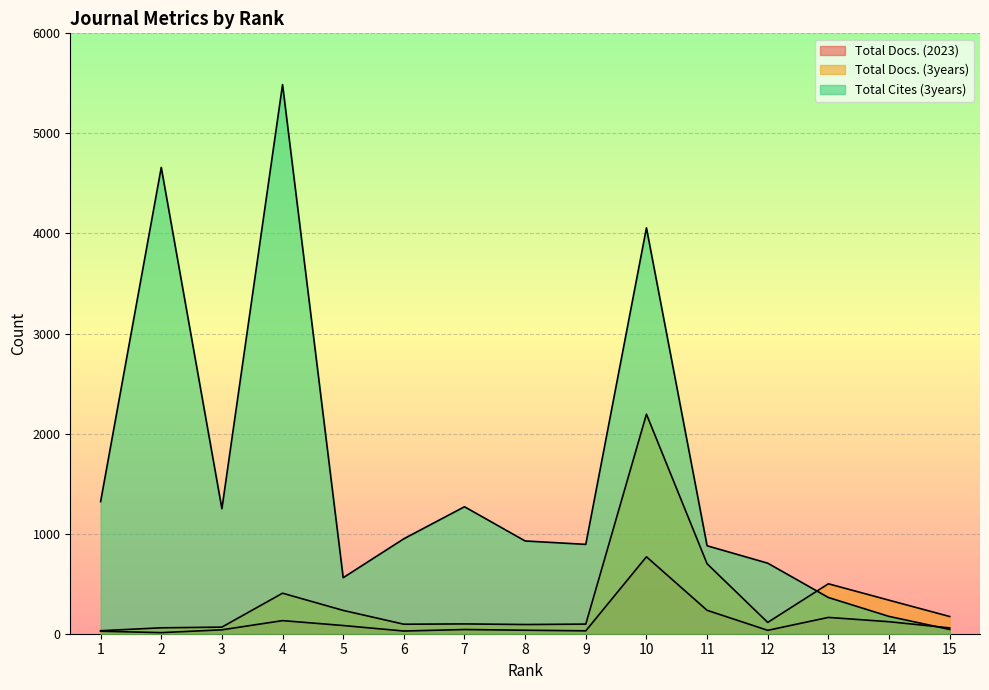

In Total Docs. (2023), how many points are higher than both neighbors (excluding endpoints)?

4